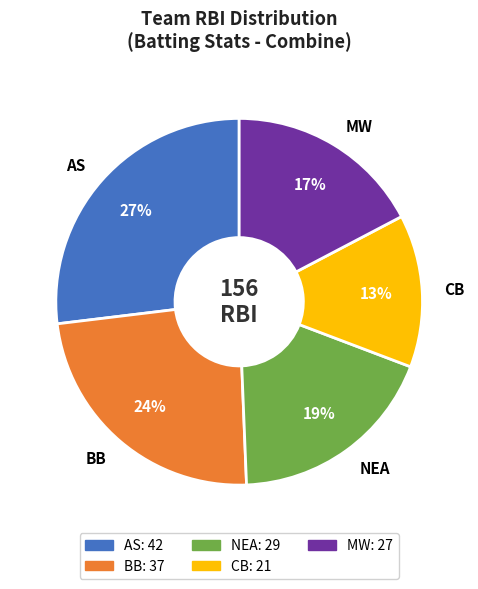

Which category has the smallest portion of the pie?

CB